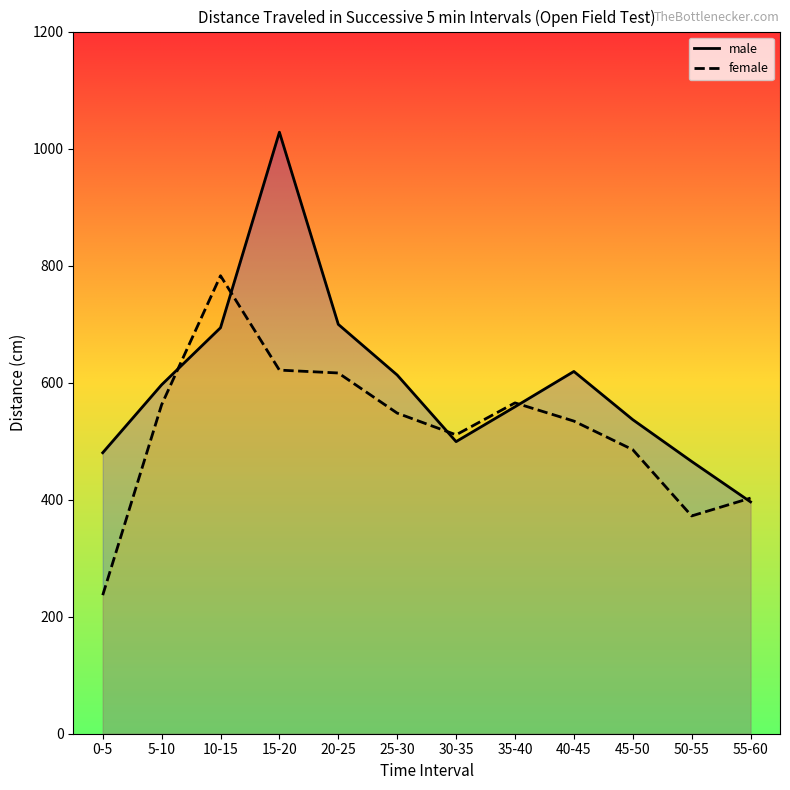

What is the average value of the female series?

519.9